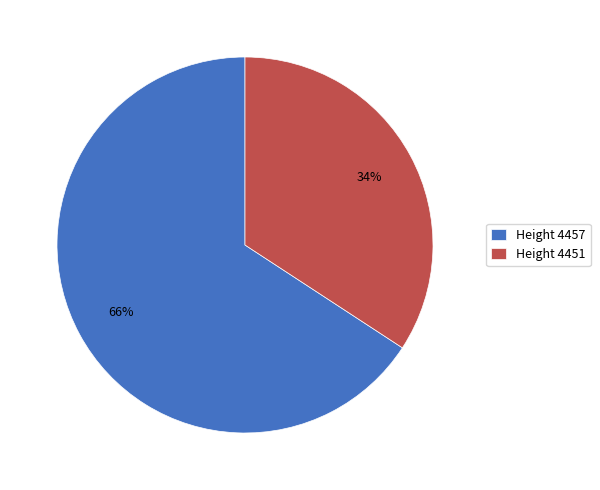

Is the sum of Height 4451 and Height 4457 greater than half?

Yes